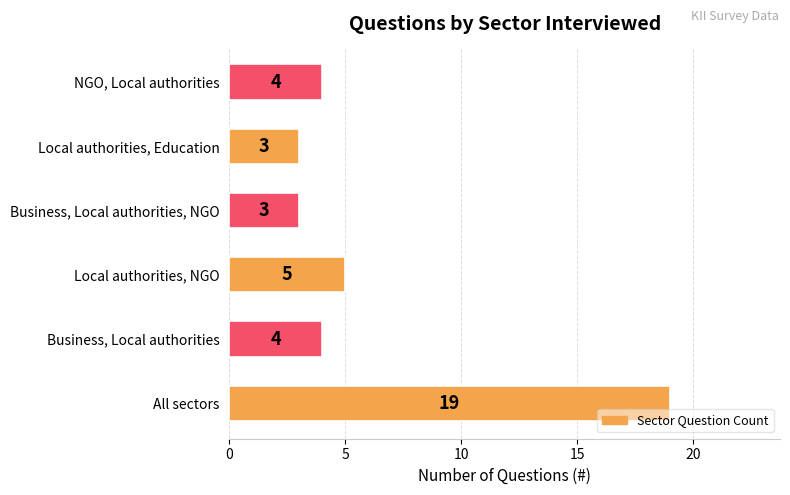

What is the greatest value displayed?

19